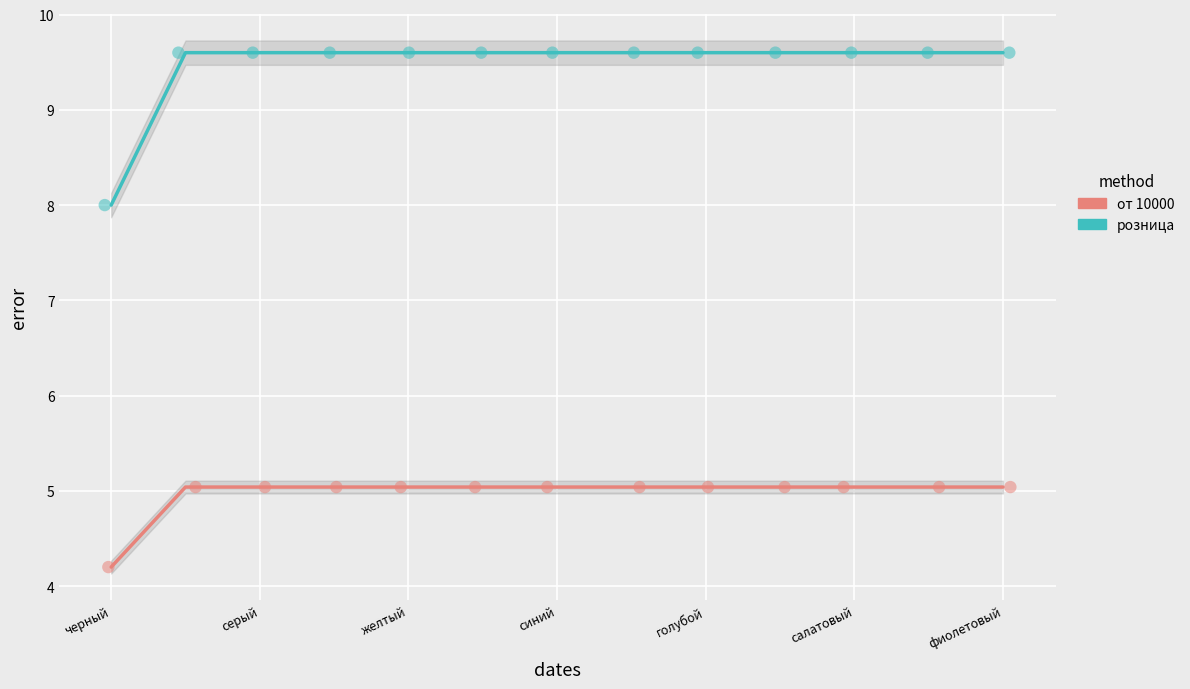

Which series has the largest Y range (max minus min)?

розница